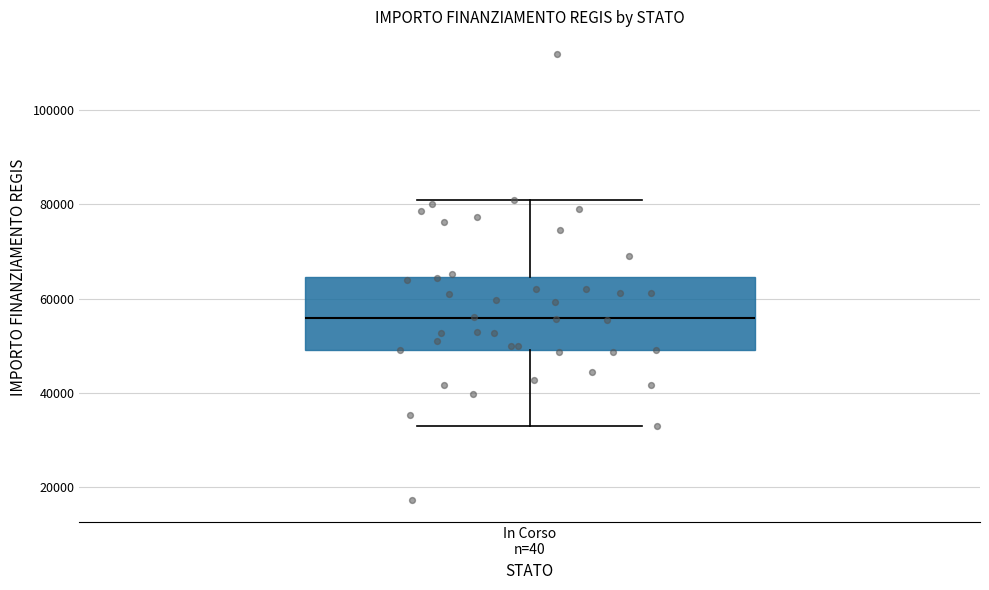

Transcribe this box plot: give where the median line is, the range the box spans, and where the two whiskers end, as read against the y-axis. The values are not printed on the chart, so give them approximately, as read against the axis.

median 56000, box 50000 to 64000, whiskers 32000 to 80000